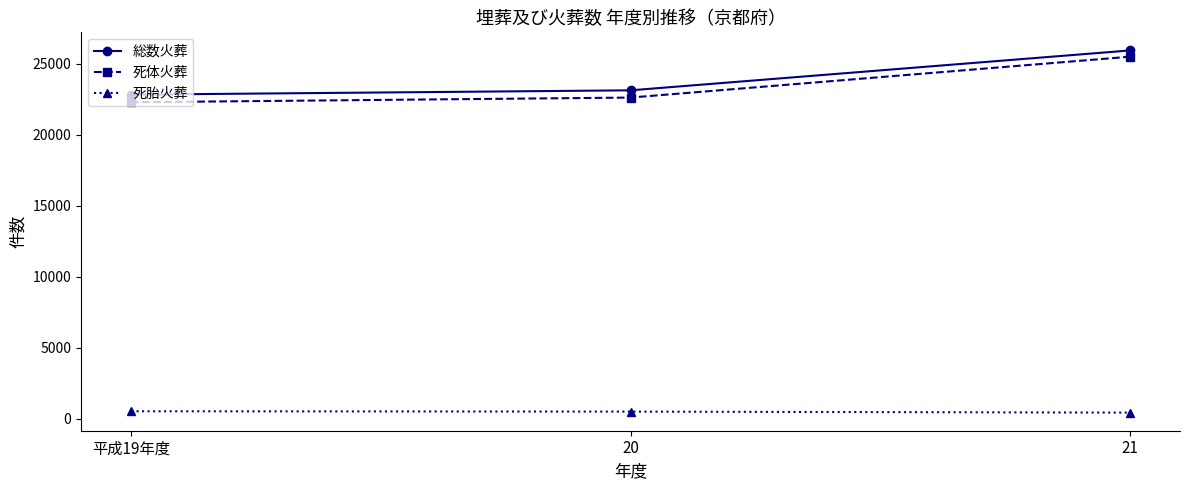

What are all the series names shown in the legend?

総数火葬, 死体火葬, 死胎火葬